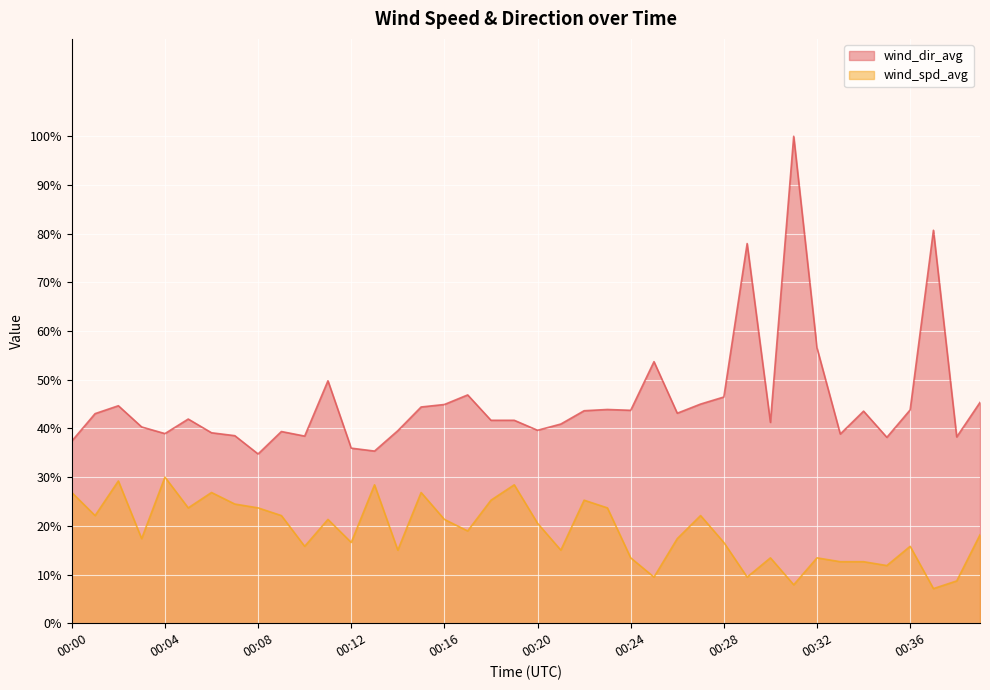

Count the number of data series in this chart.

2